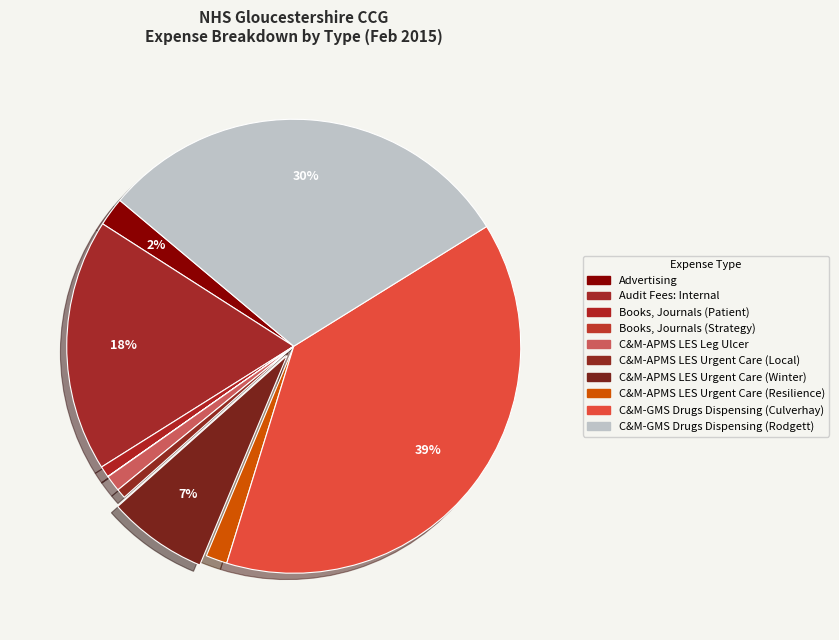

Is it true that Advertising is 1% of the pie?

False